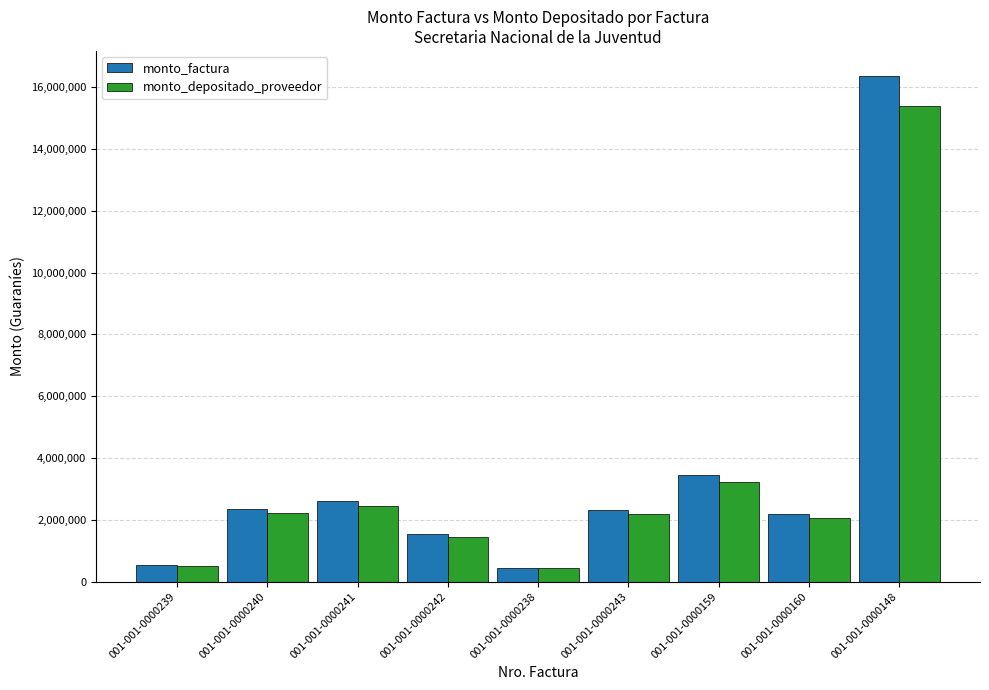

What is the label of the 9th bar from the left?

001-001-0000148